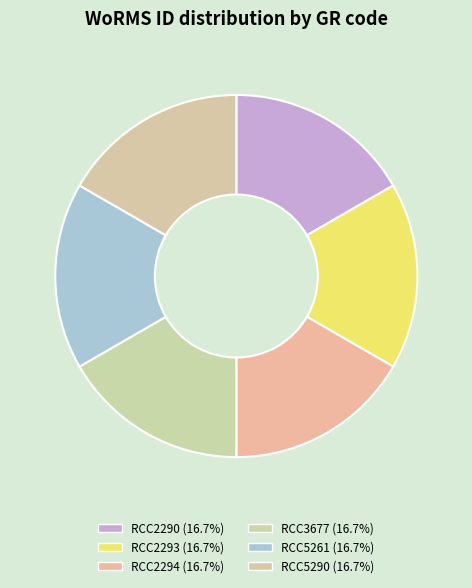

What is the largest slice in the pie chart?

RCC2290